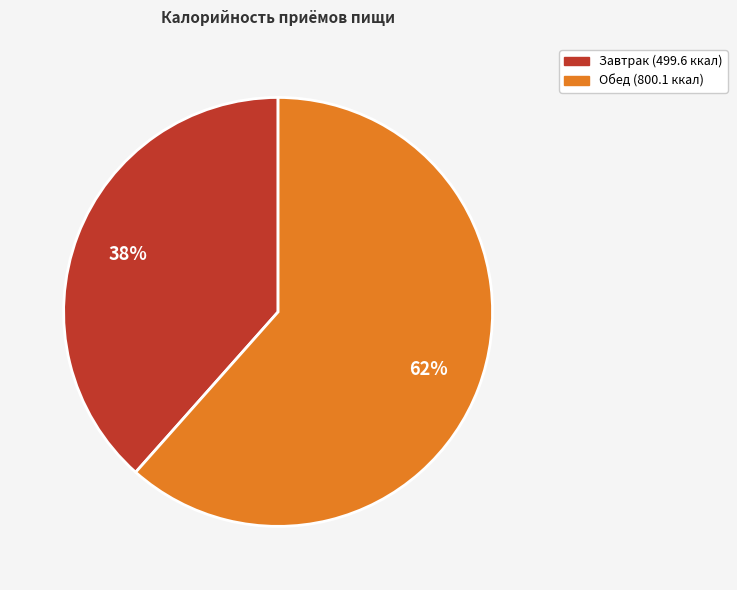

To the nearest percent, what is the average slice percentage?

50%